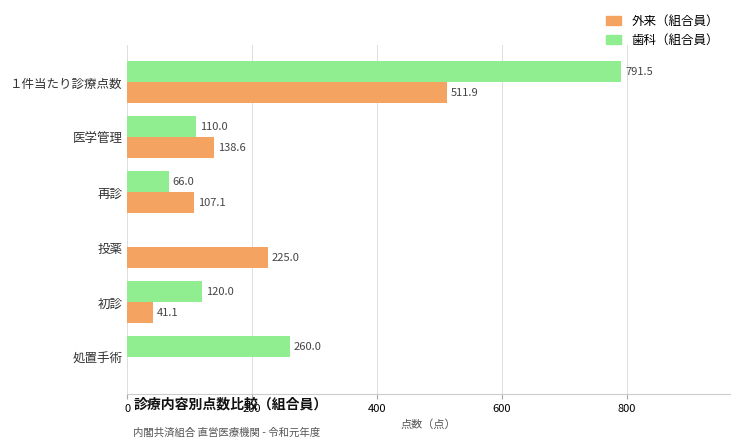

Which series has the largest total across all categories?

歯科（組合員）